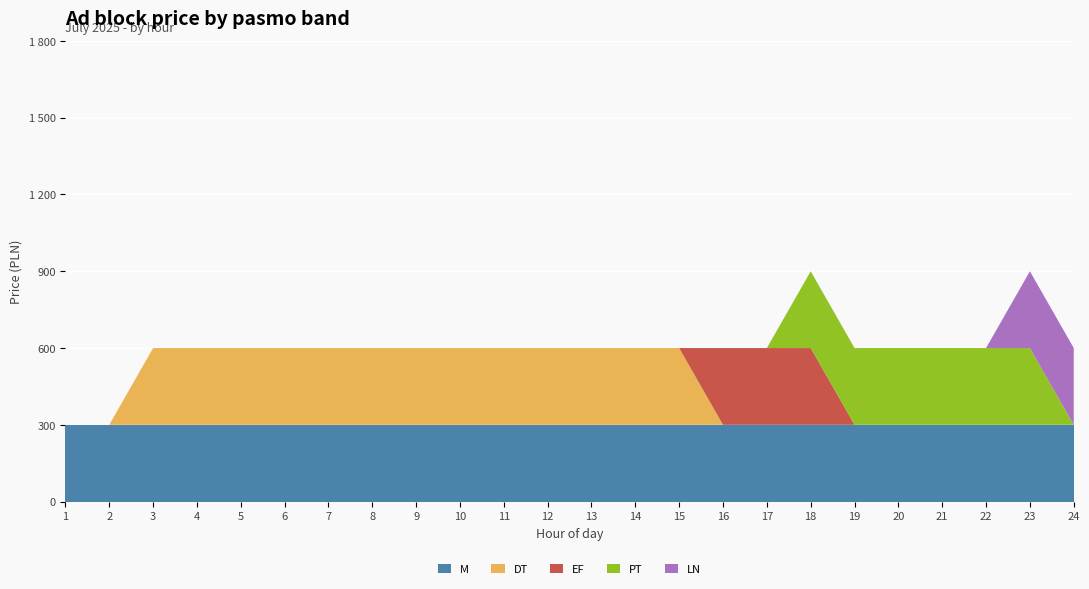

Reading right to left, list all the values displayed in this chart.

M: 300	300	300	300	300	300	300	300	300	300	300	300	300	300	300	300	300	300	300	300	300	300	300	300
DT: 0	0	0	0	0	0	0	0	0	300	300	300	300	300	300	300	300	300	300	300	300	300	0	0
EF: 0	0	0	0	0	0	300	300	300	0	0	0	0	0	0	0	0	0	0	0	0	0	0	0
PT: 0	300	300	300	300	300	300	0	0	0	0	0	0	0	0	0	0	0	0	0	0	0	0	0
LN: 300	300	0	0	0	0	0	0	0	0	0	0	0	0	0	0	0	0	0	0	0	0	0	0